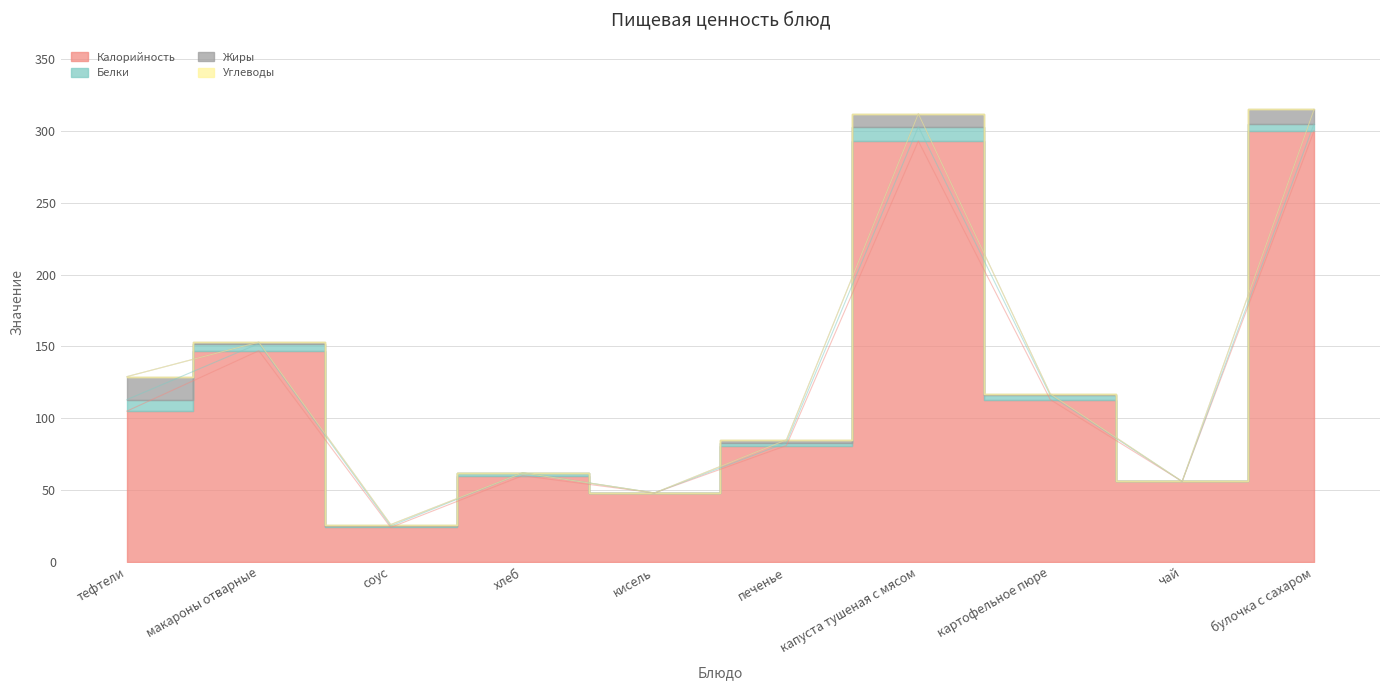

Which series has the largest range (max minus min)?

Калорийность